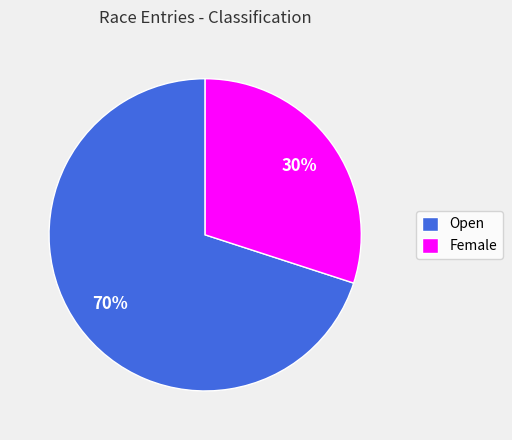

To the nearest percent, what percentage of the pie is Open?

70%